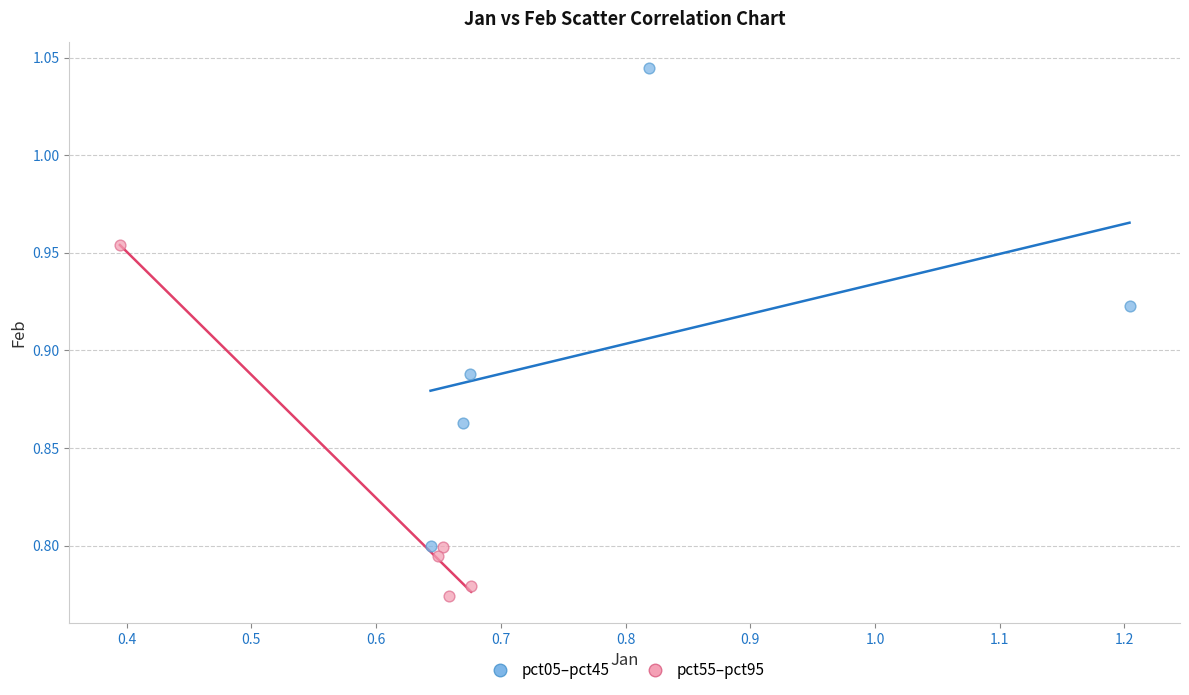

Which series has the largest Y range (max minus min)?

pct05–pct45